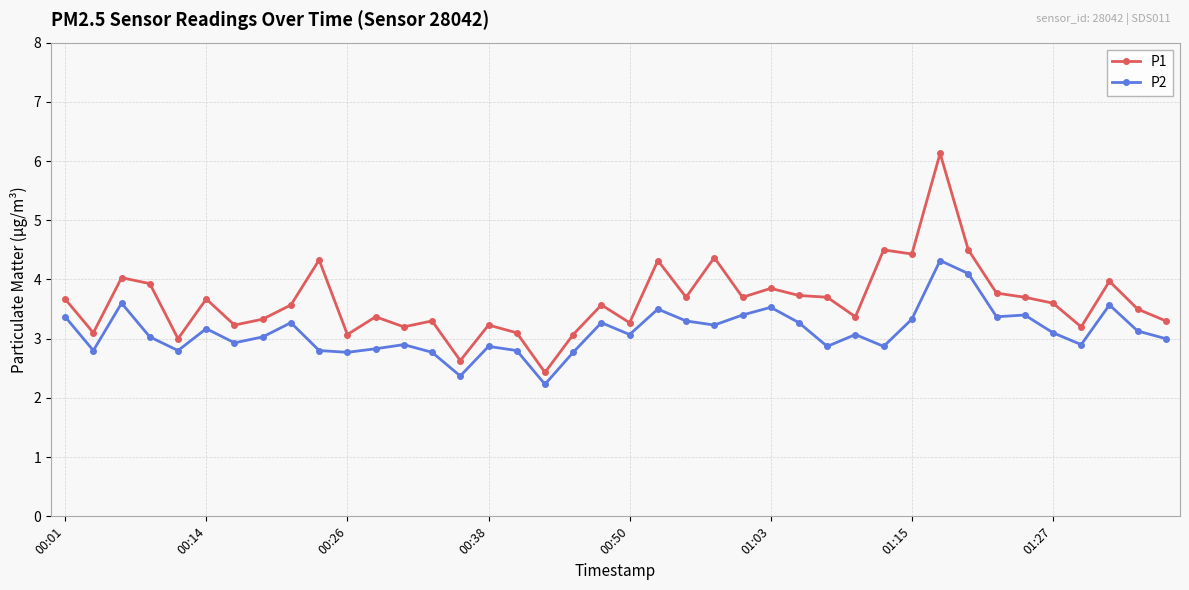

True or false: P2 has more than 1 interior local peaks.

True